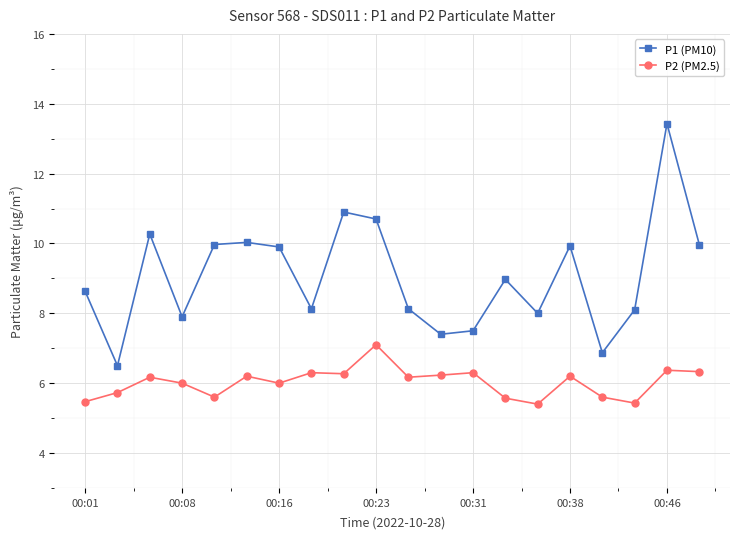

Rank the series by their average value, from lowest to highest.

P2 (PM2.5), P1 (PM10)